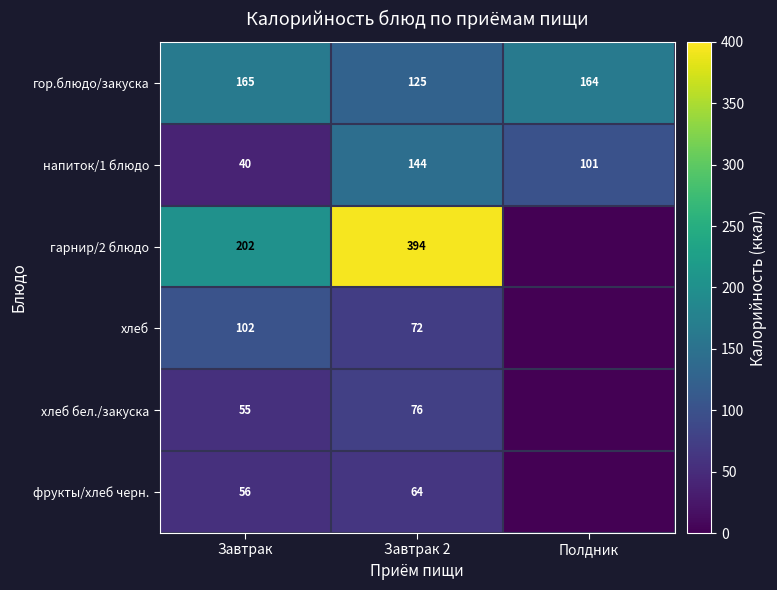

At Завтрак, list the series in order from smallest to largest.

напиток/1 блюдо, хлеб бел./закуска, фрукты/хлеб черн., хлеб, гор.блюдо/закуска, гарнир/2 блюдо